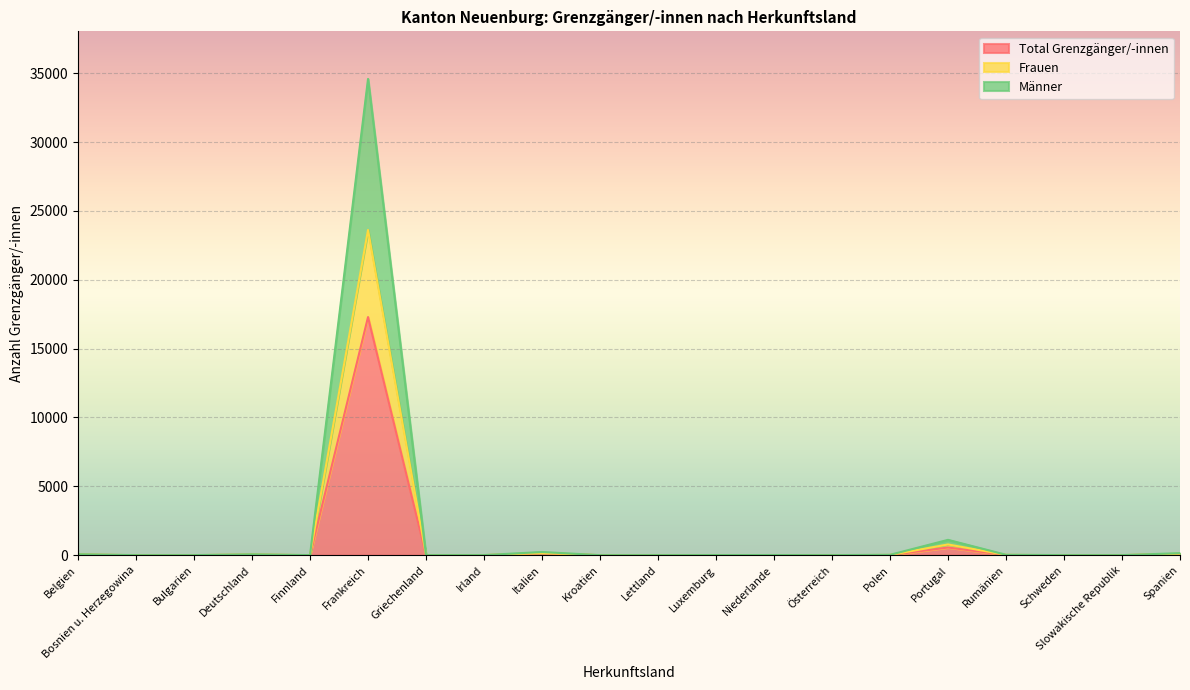

How many interior local peaks does the Männer series have?

5